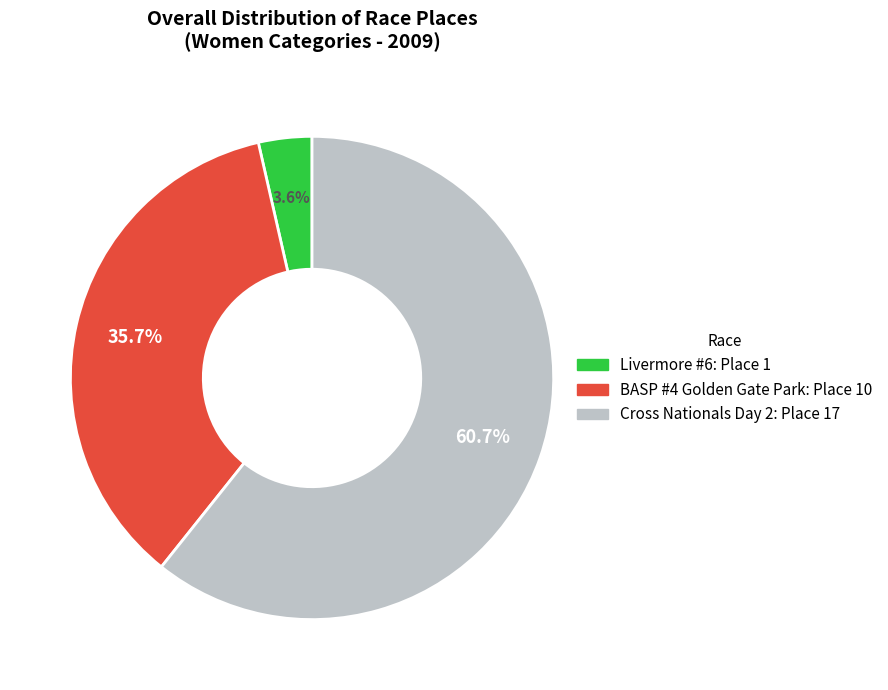

Combined, do Livermore #6 and BASP #4 Golden Gate Park account for over 50%?

No